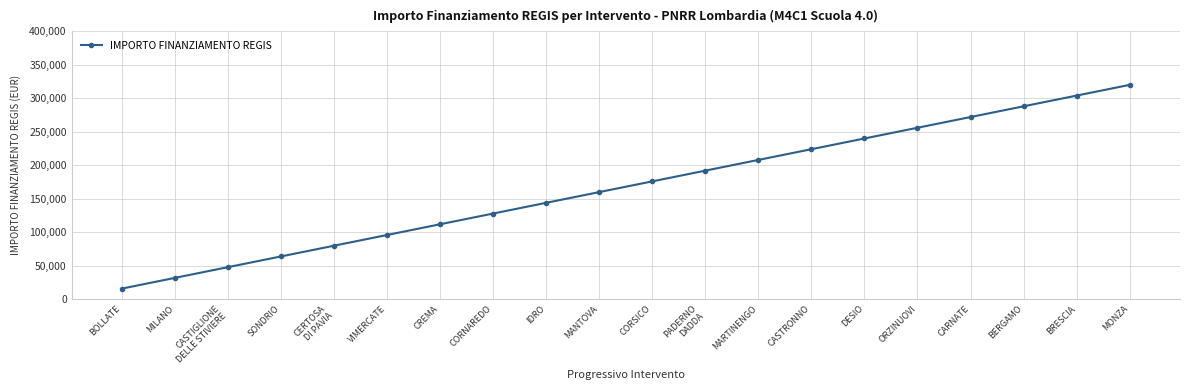

List the labels in order of value, smallest first.

BOLLATE, MILANO, CASTIGLIONE
DELLE STIVIERE, SONDRIO, CERTOSA
DI PAVIA, VIMERCATE, CREMA, CORNAREDO, IDRO, MANTOVA, CORSICO, PADERNO
DADDA, MARTINENGO, CASTRONNO, DESIO, ORZINUOVI, CARNATE, BERGAMO, BRESCIA, MONZA